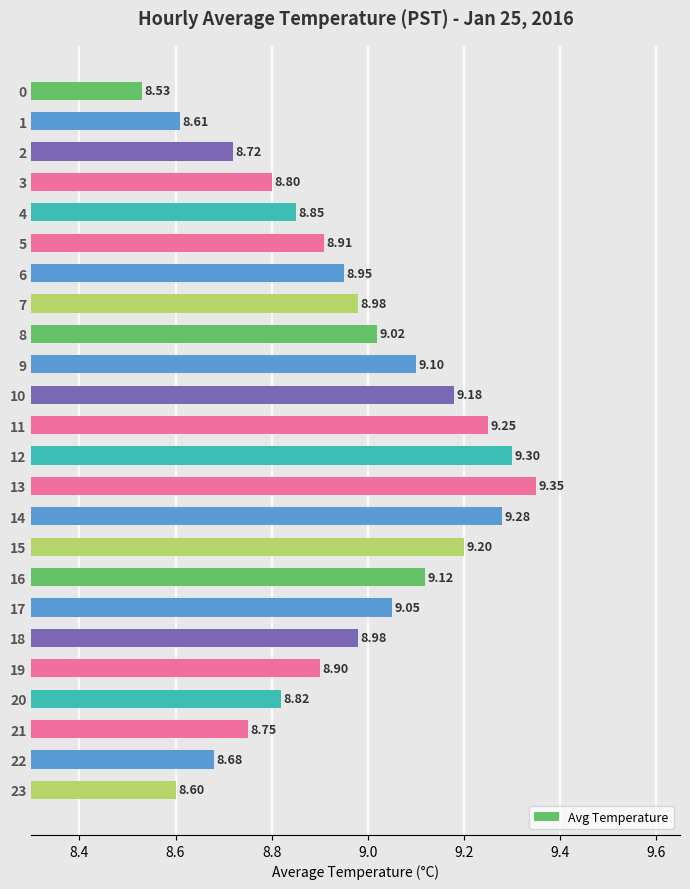

Between 1 and 17, which is larger?

17